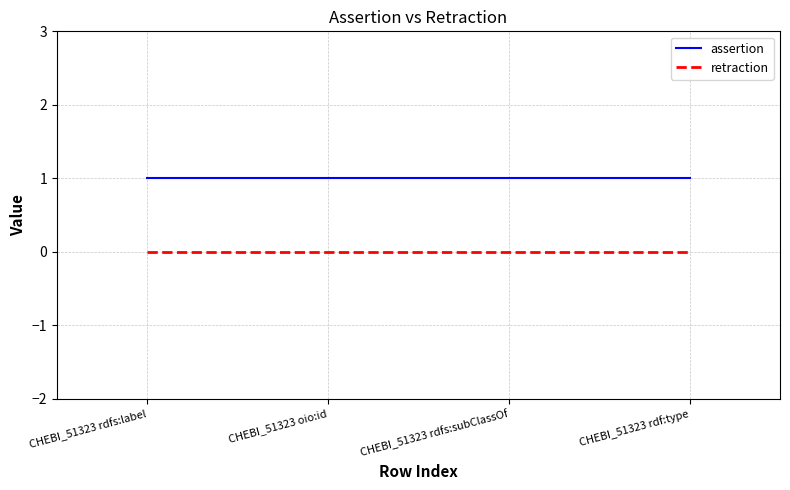

What position from the left is CHEBI_51323 rdfs:label?

1